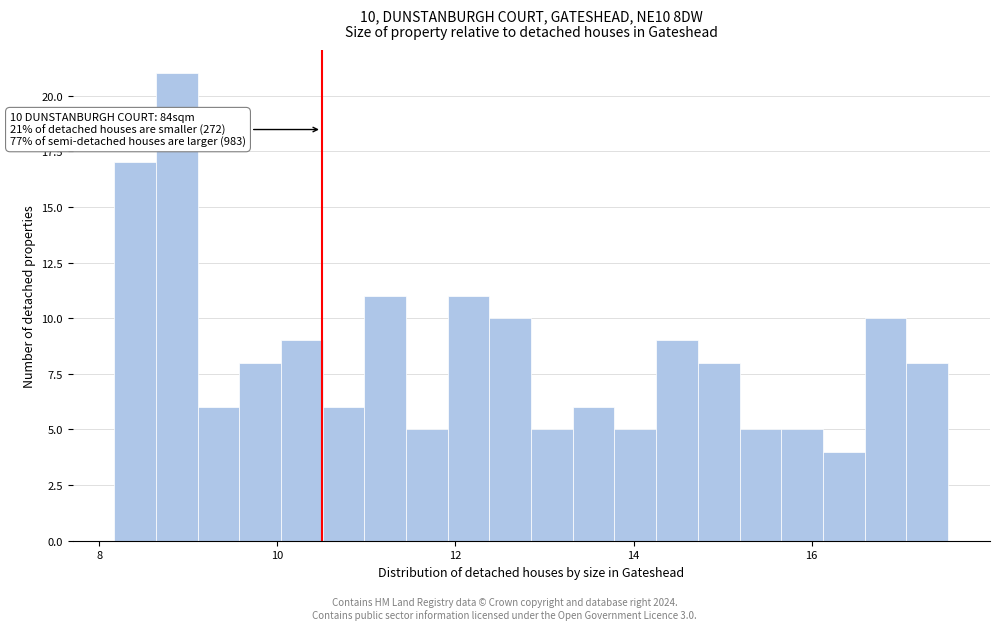

Around what value on the x-axis is the tallest bar? Give the approximate position of its centre, as read against the axis.

8.8